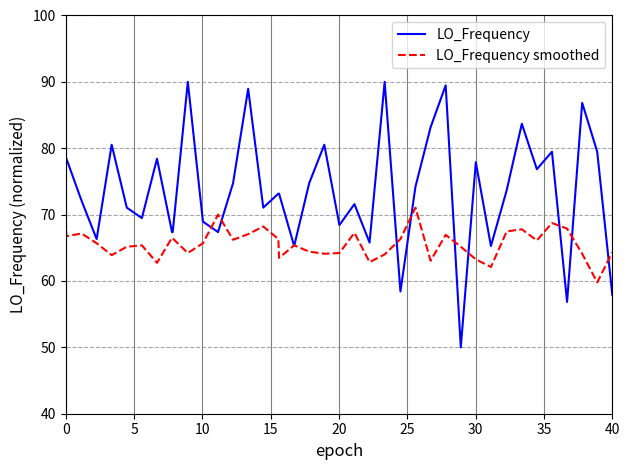

Which series has the widest spread of values?

LO_Frequency